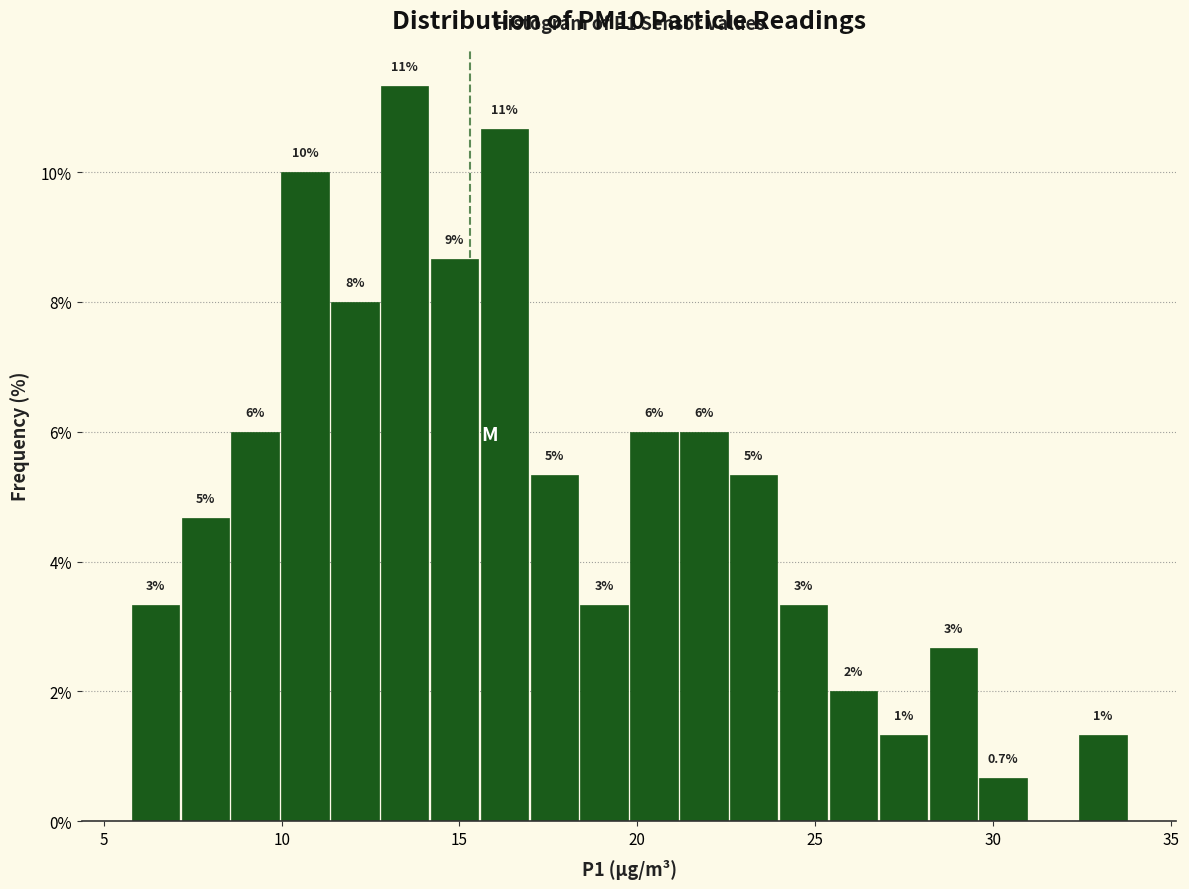

Around what value on the x-axis is the tallest bar? Give the approximate position of its centre, as read against the axis.

13.5